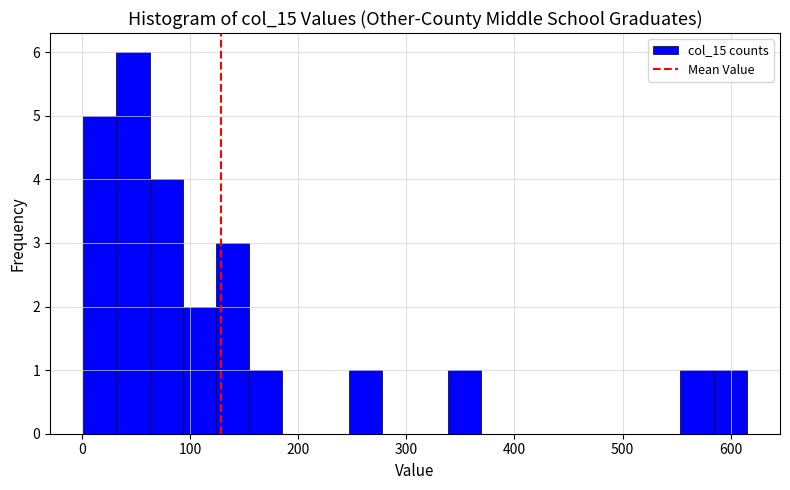

Around what value on the x-axis is the tallest bar? Give the approximate position of its centre, as read against the axis.

50